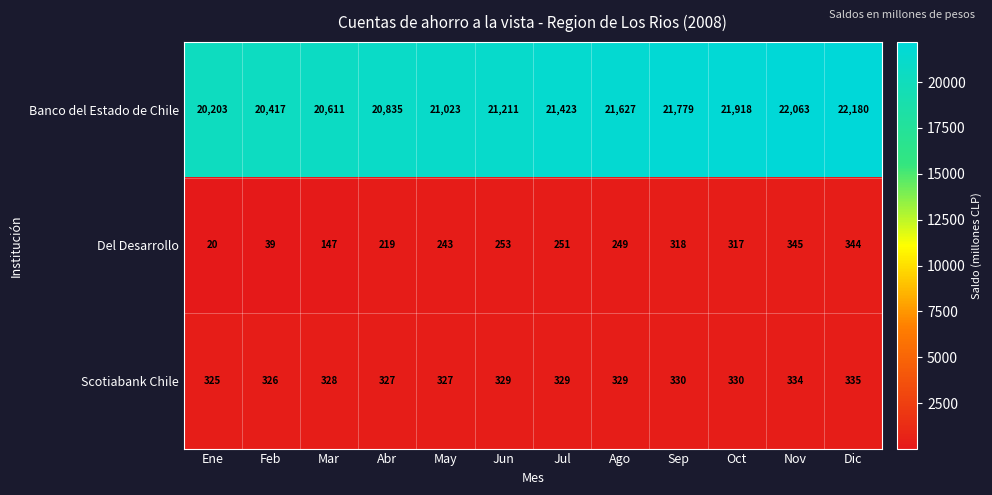

Count the number of categories in the chart.

12